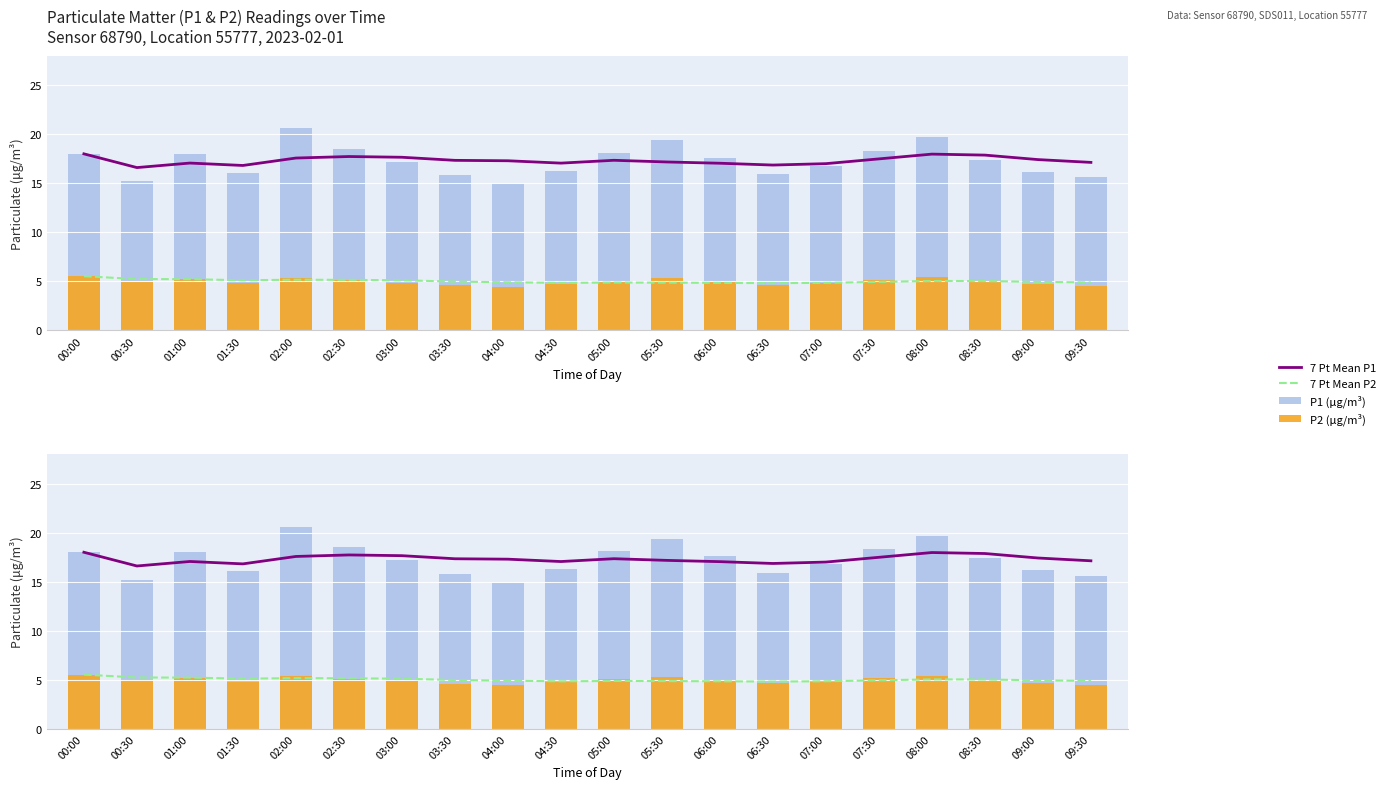

What is the value of the P1 (μg/m³) bar at the 11th from the left?

18.1